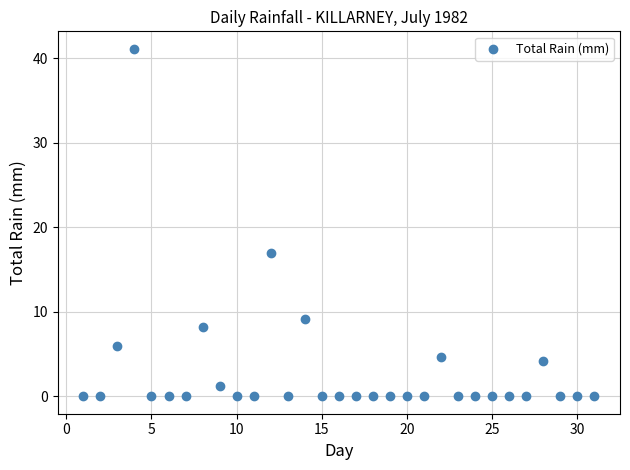

What Y value in the scatter plot is closest to 20?

17.0